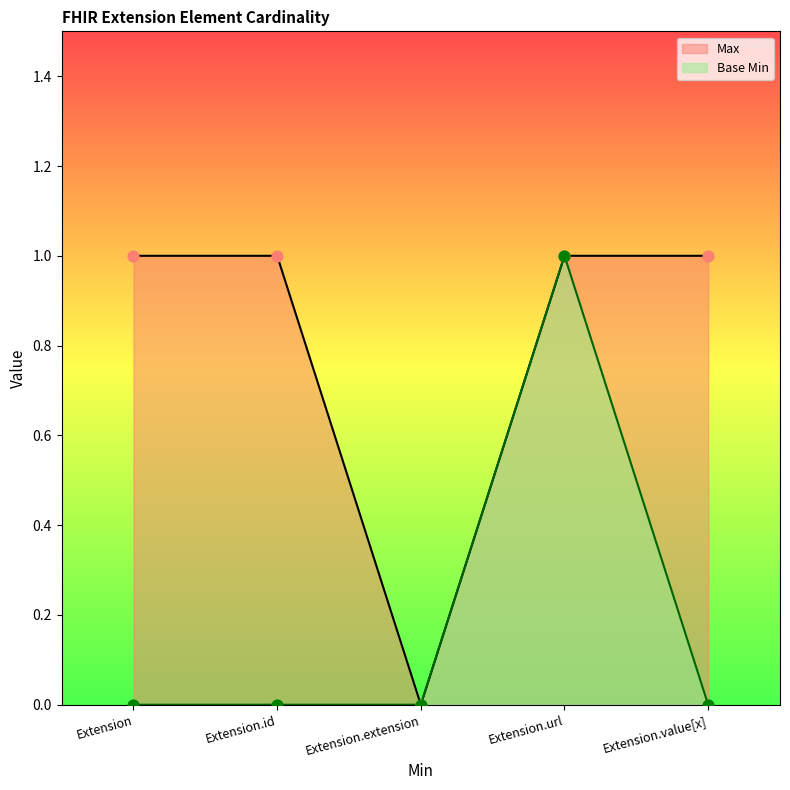

Which series contains the lowest Y value?

Max